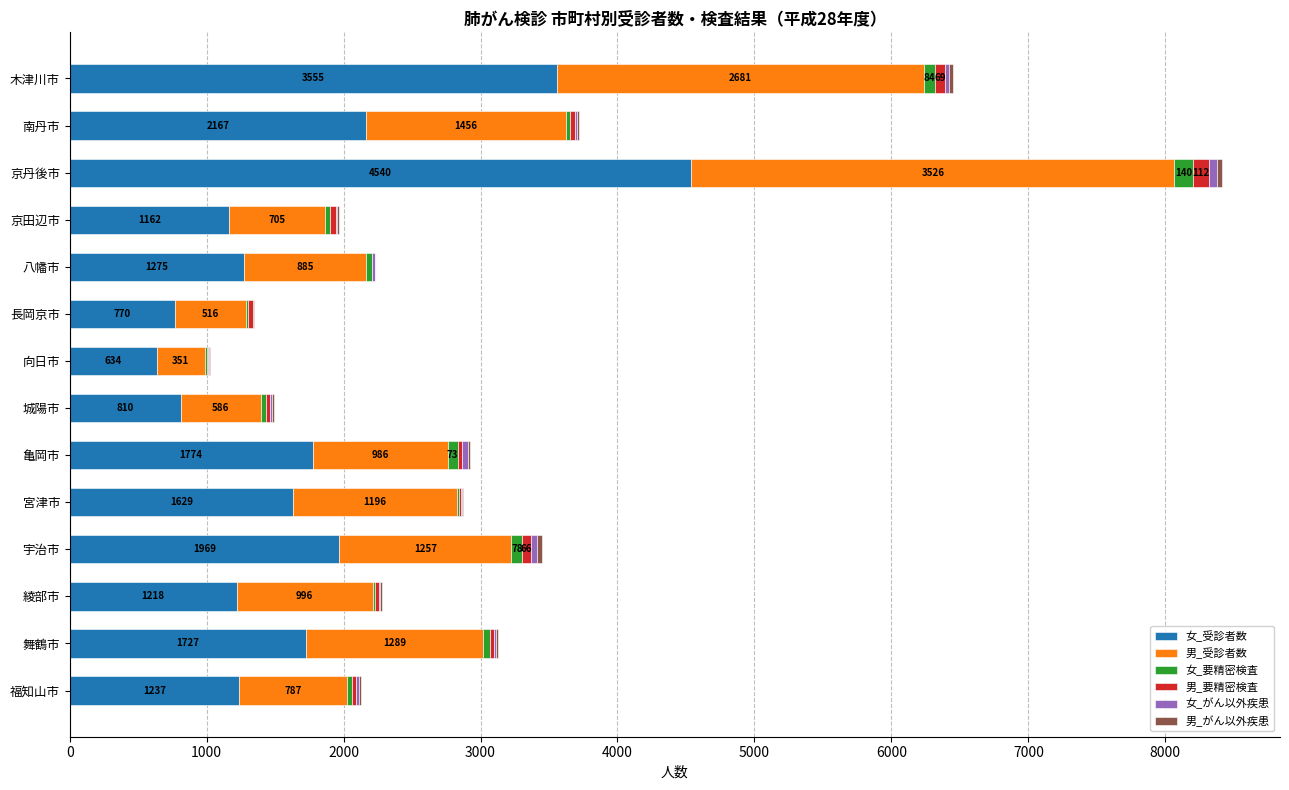

At which category is the sum across all series the highest?

京丹後市